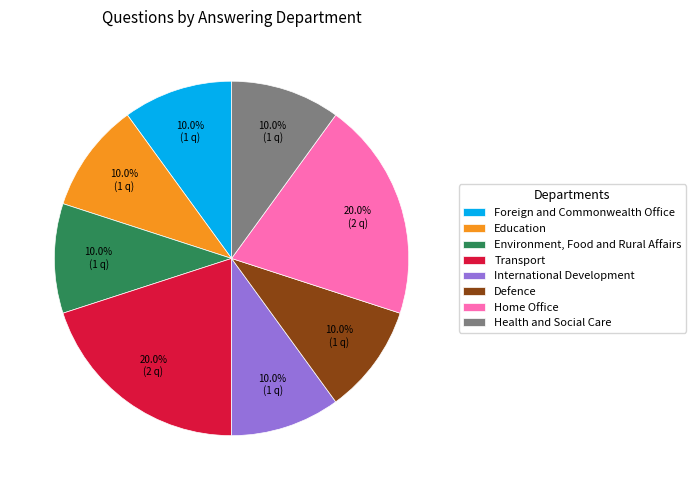

Combined, do International Development and Education account for over 50%?

No